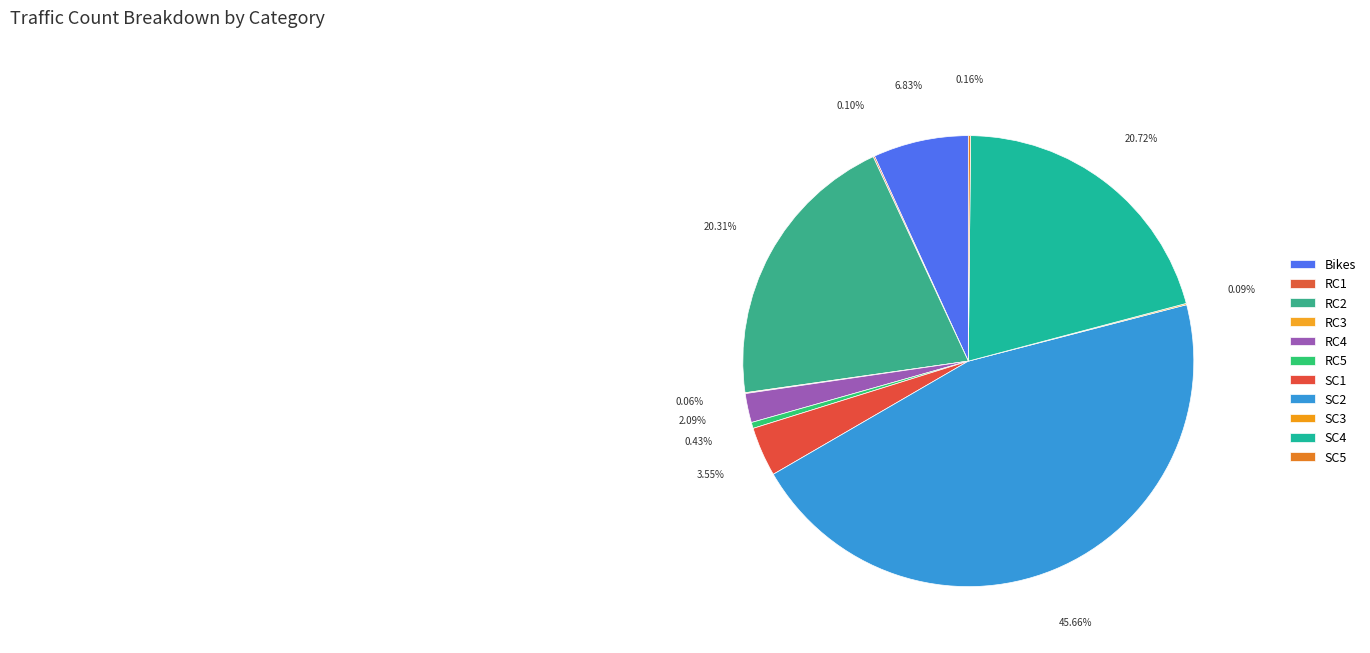

Does any single category account for the majority?

No